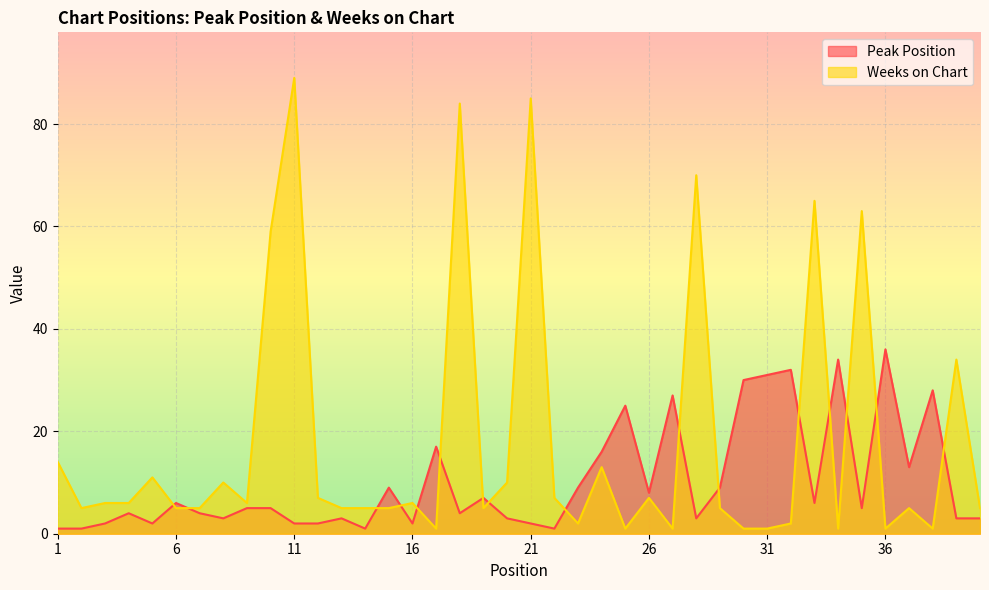

Is it true that Weeks on Chart equals 2 at 32?

True